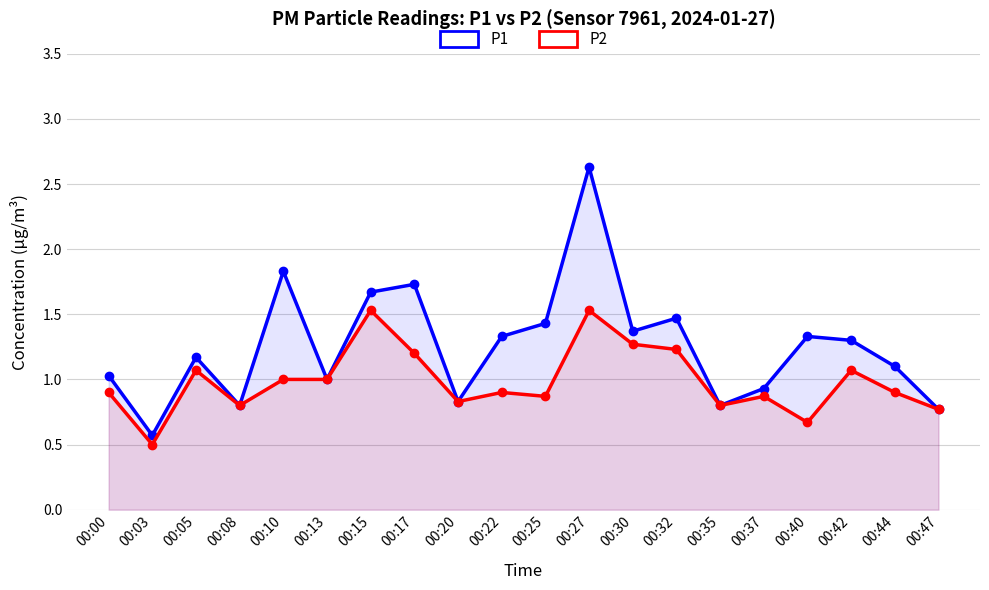

How many data points in P1 are above 1?

13